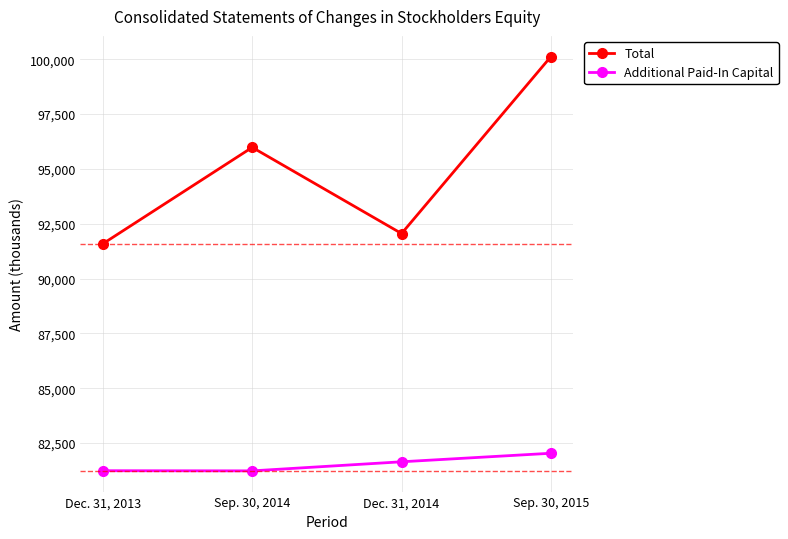

At which label does Total reach its peak?

Sep. 30, 2015